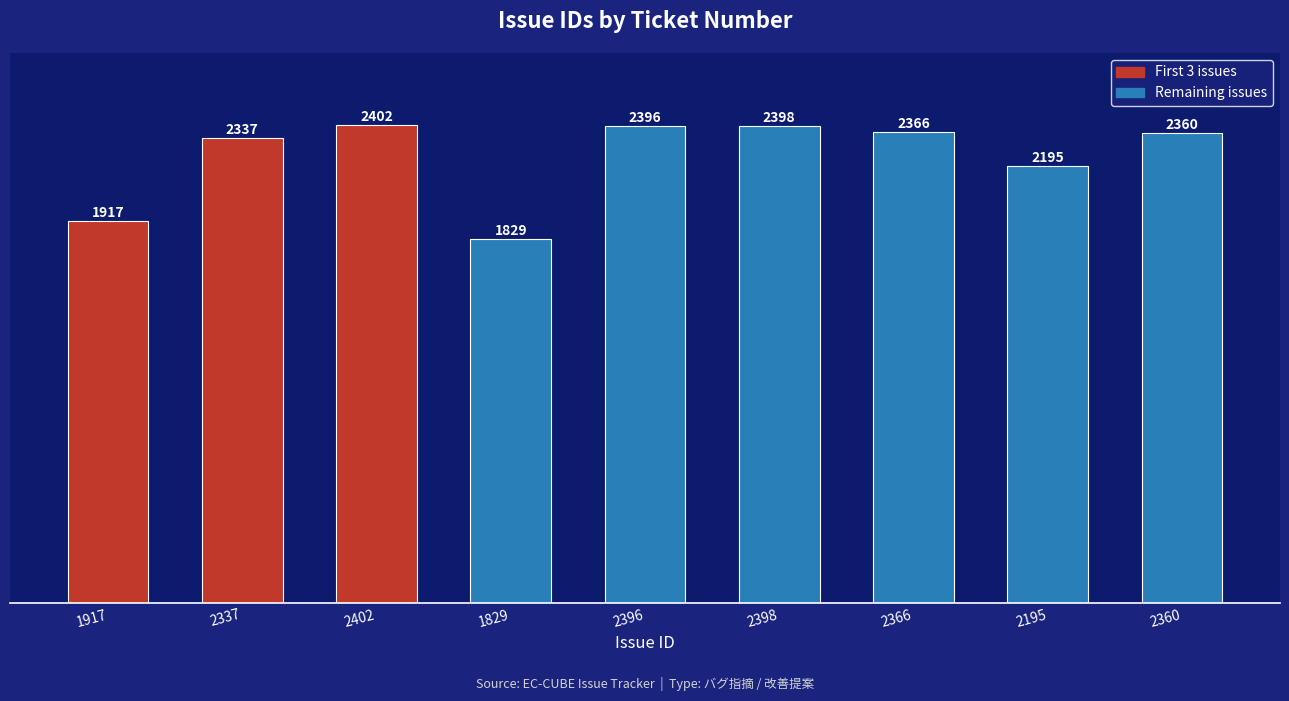

What is the smallest value displayed?

1829